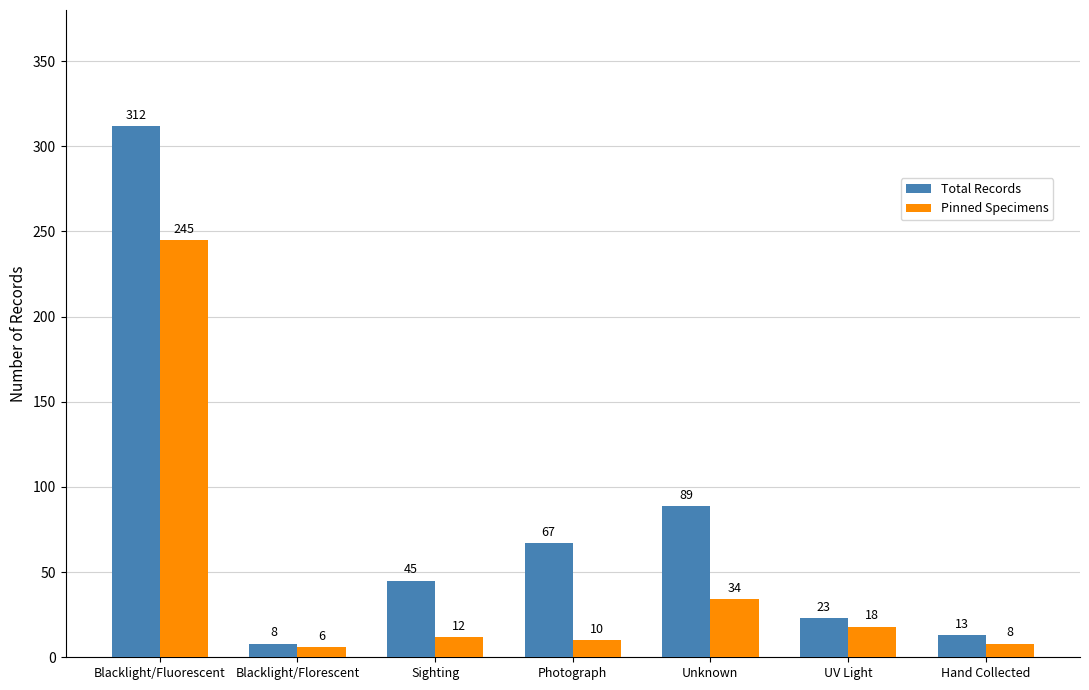

The Total Records series shows 30 at Photograph. True or false?

False